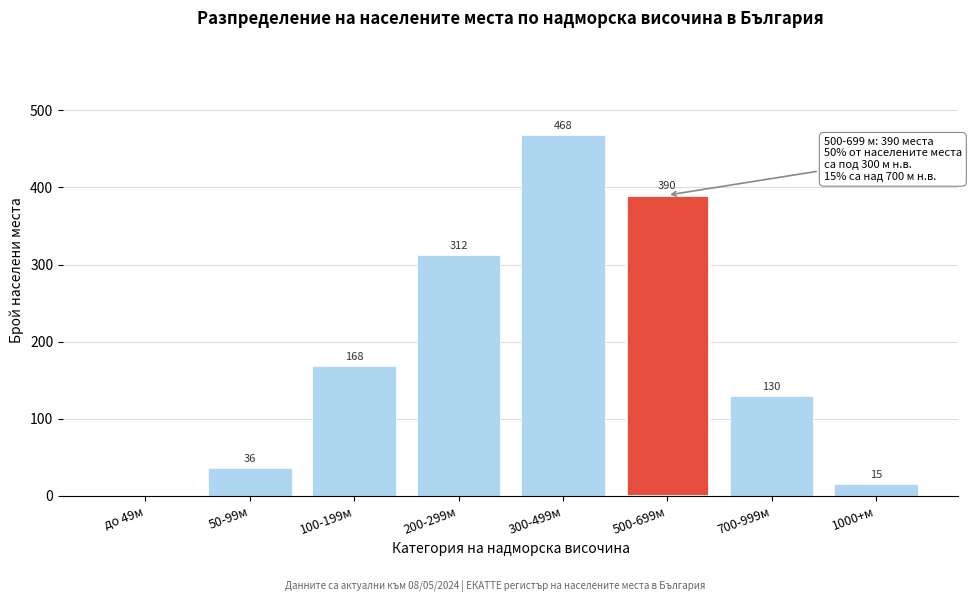

Reading left to right, transcribe all the data shown in this chart.

до 49м=0	50-99м=36	100-199м=168	200-299м=312	300-499м=468	500-699м=390	700-999м=130	1000+м=15